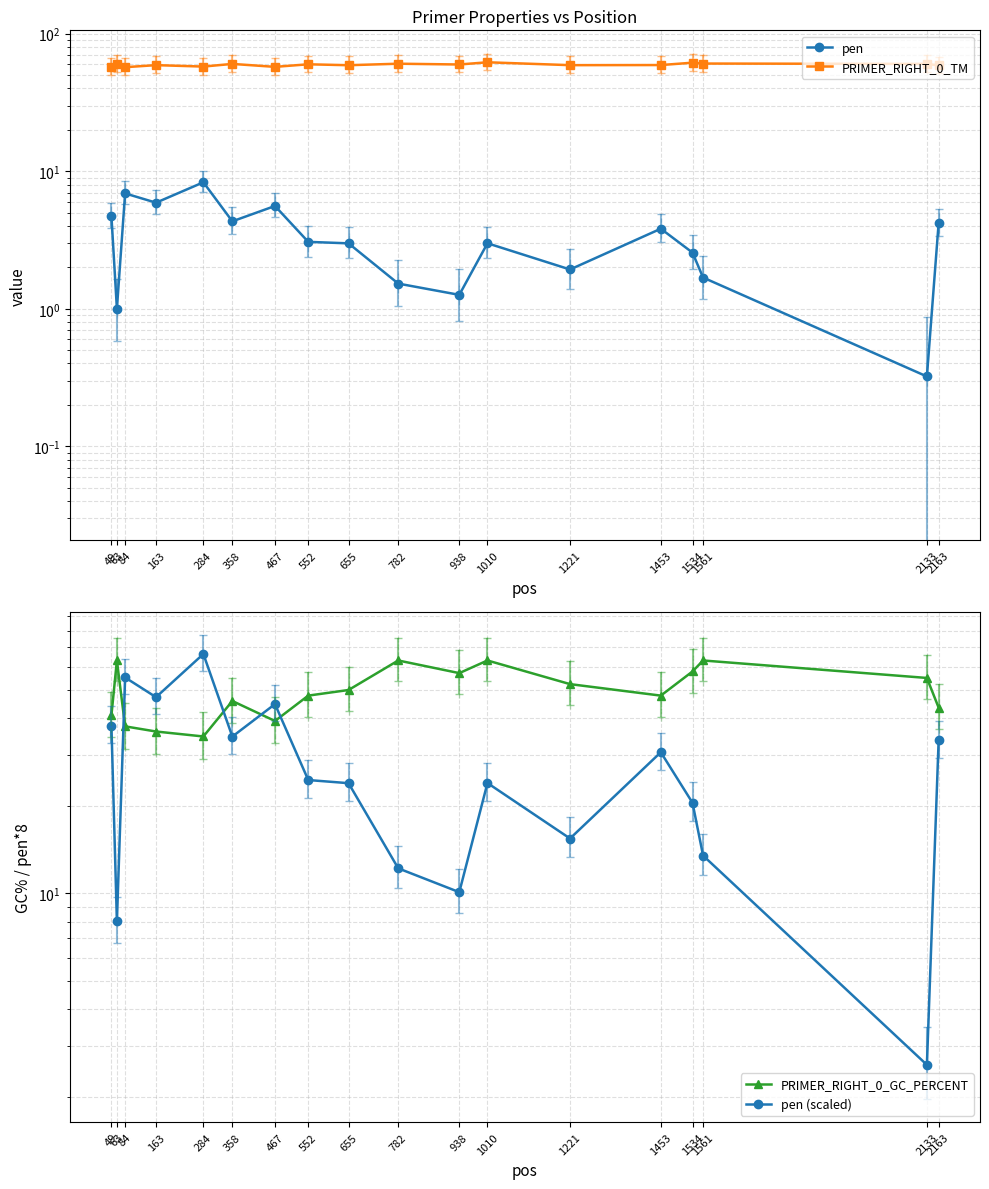

Which category has the highest value in the pen (scaled) series?

284